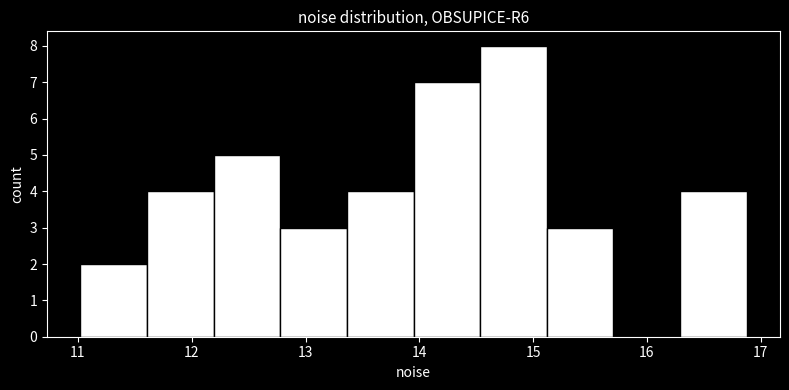

Reading left to right, list every bar in this chart as the range it spans on the x-axis followed by its height. Neither the bar edges nor the heights are printed on the chart, so give them approximately, as read against the axes.

11.0 to 11.6: 2
11.6 to 12.2: 4
12.2 to 12.8: 5
12.8 to 13.4: 3
13.4 to 13.9: 4
13.9 to 14.5: 7
14.5 to 15.1: 8
15.1 to 15.7: 3
15.7 to 16.3: 0
16.3 to 16.9: 4